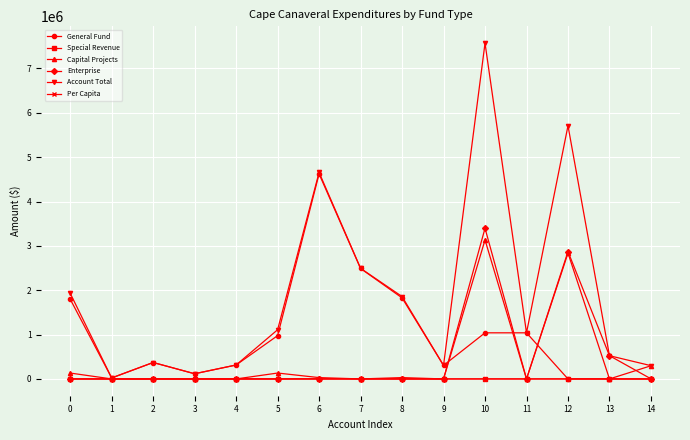

The value of Special Revenue at 14 is 0.0. True or false?

True